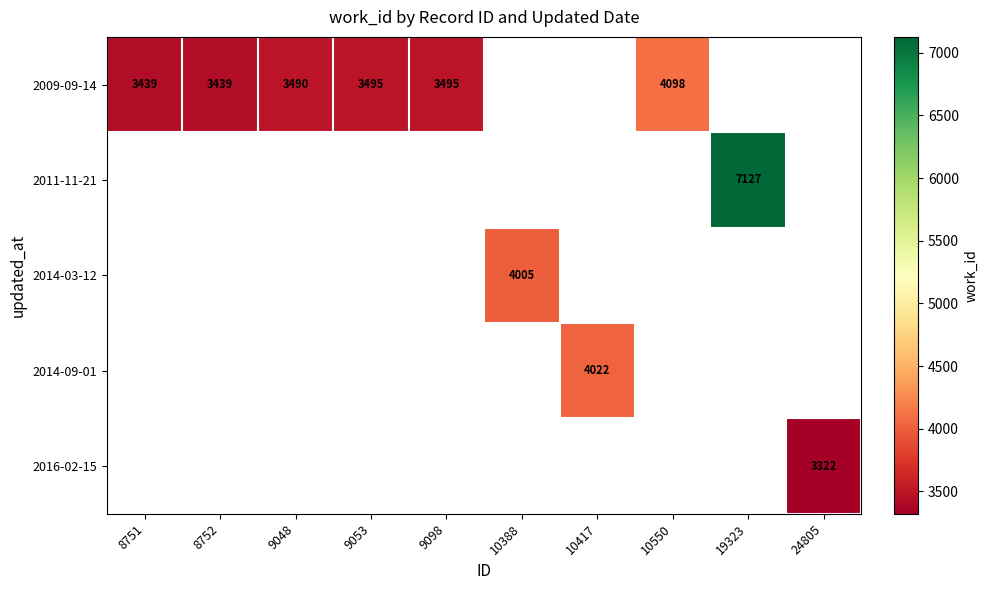

The value of 2014-09-01 at 10417 is 6360. True or false?

False